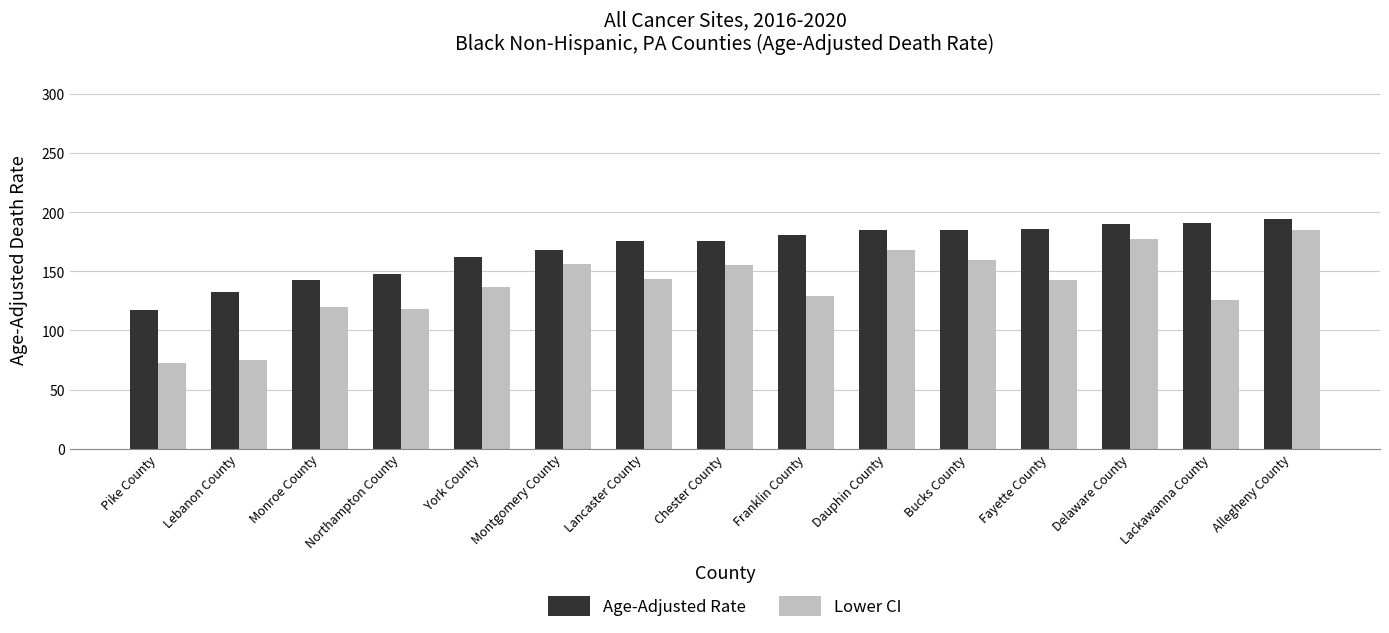

What is the difference between the second highest and minimum values in the Lower CI series?

104.9